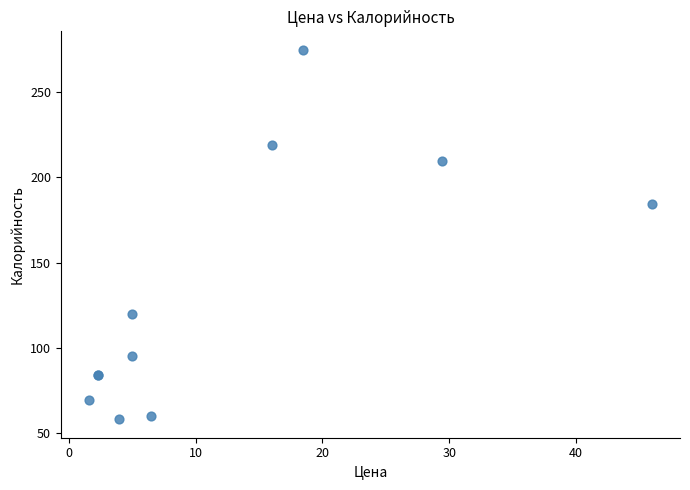

What Y value in the scatter plot is closest to 166?

184.7